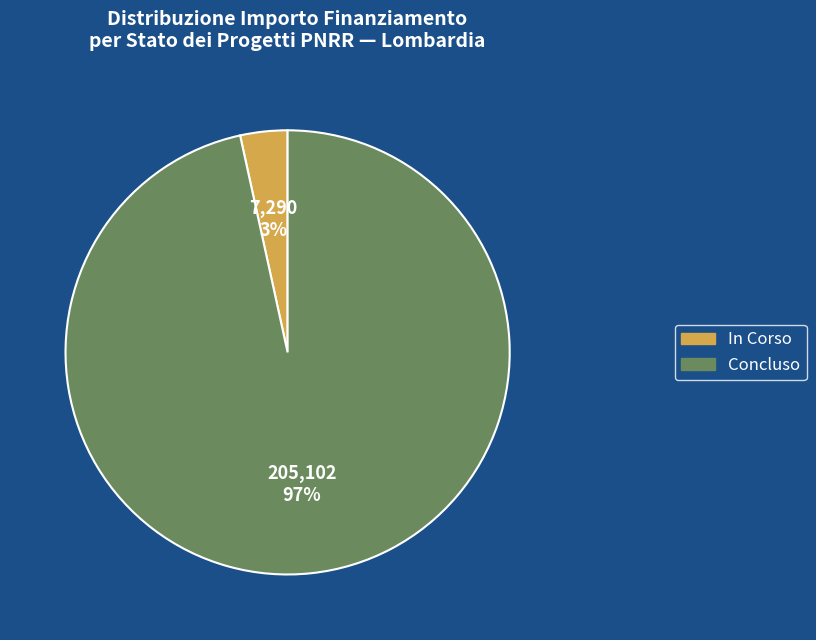

Combined, do Concluso and In Corso account for over 50%?

Yes